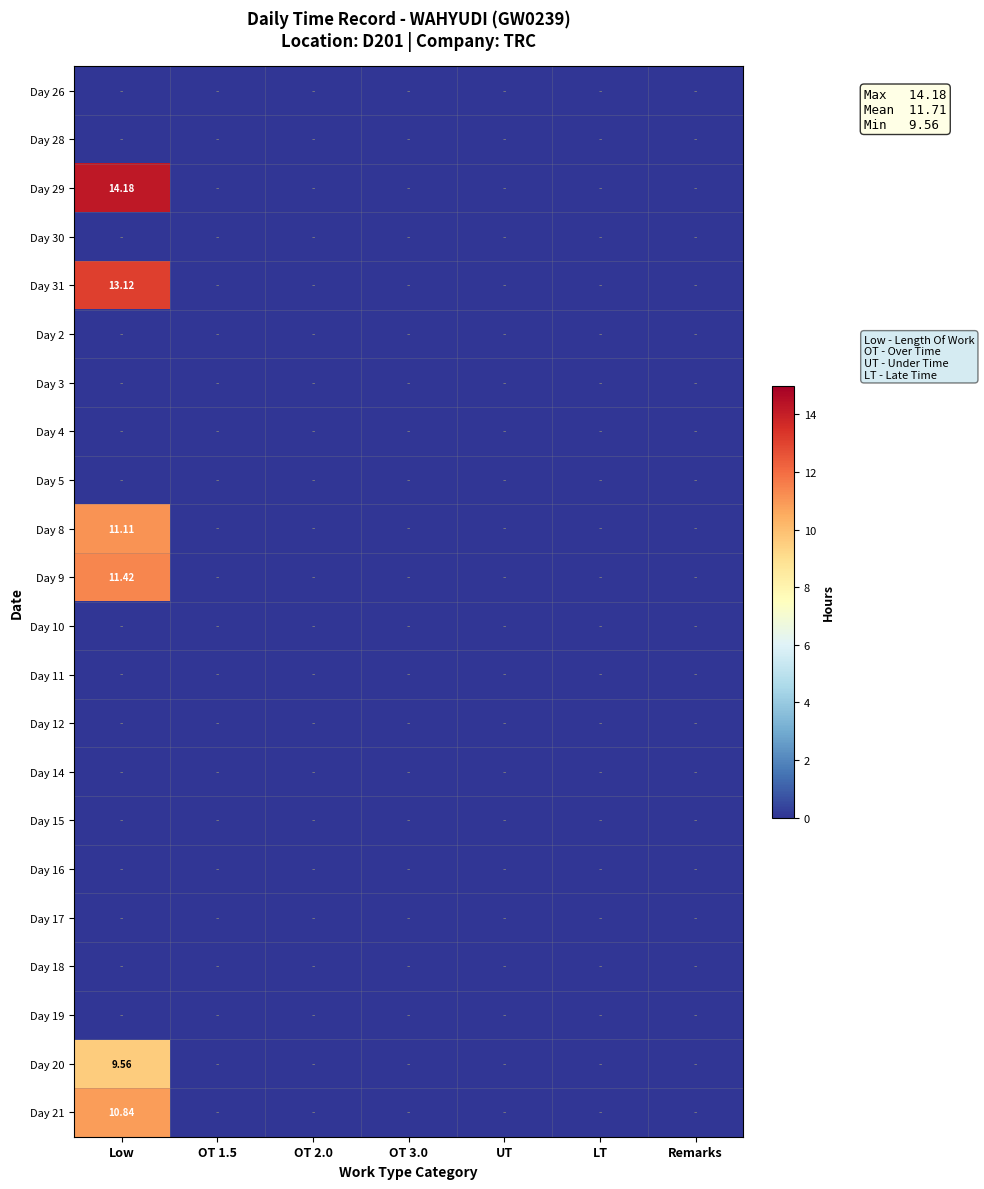

The Day 11 series shows 0.0 at OT 2.0. True or false?

True